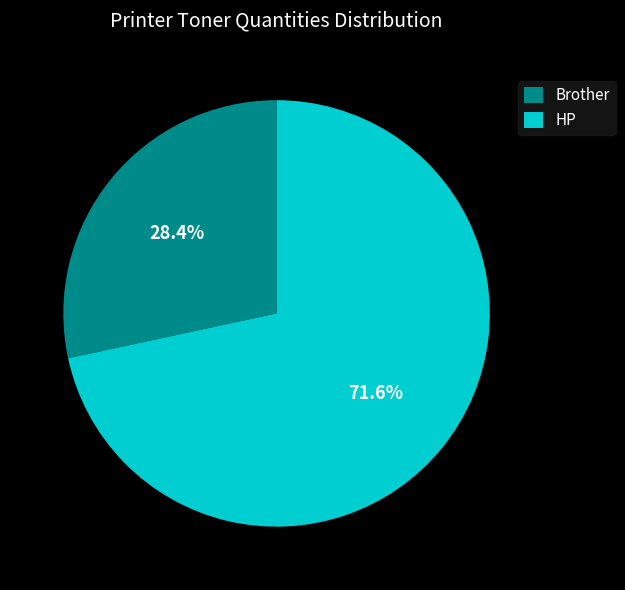

What is the largest slice in the pie chart?

HP